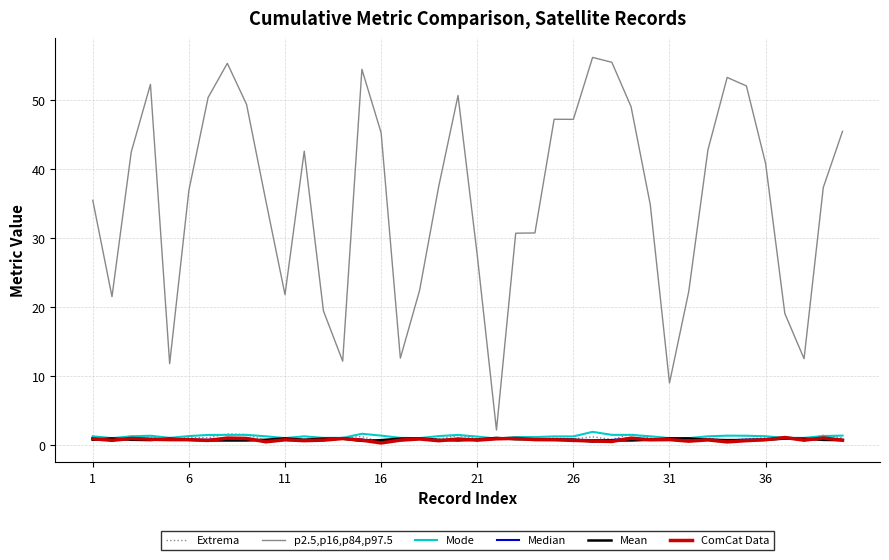

Which series has the largest total across all categories?

p2.5,p16,p84,p97.5